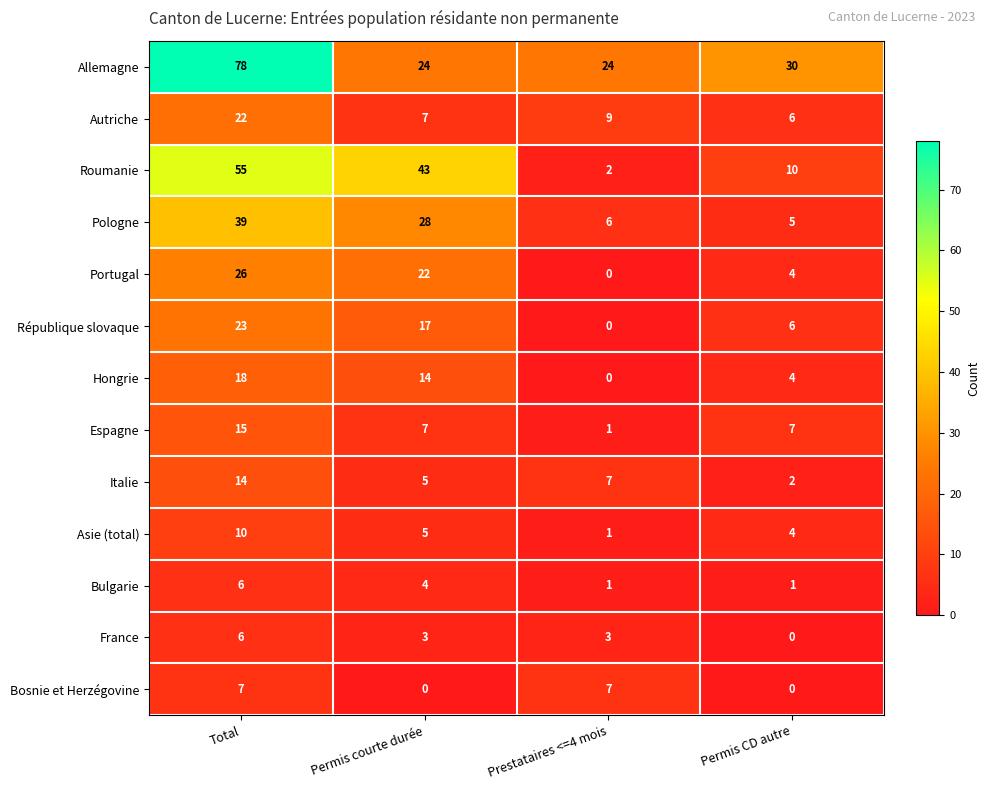

Which series has the widest spread of values?

Allemagne